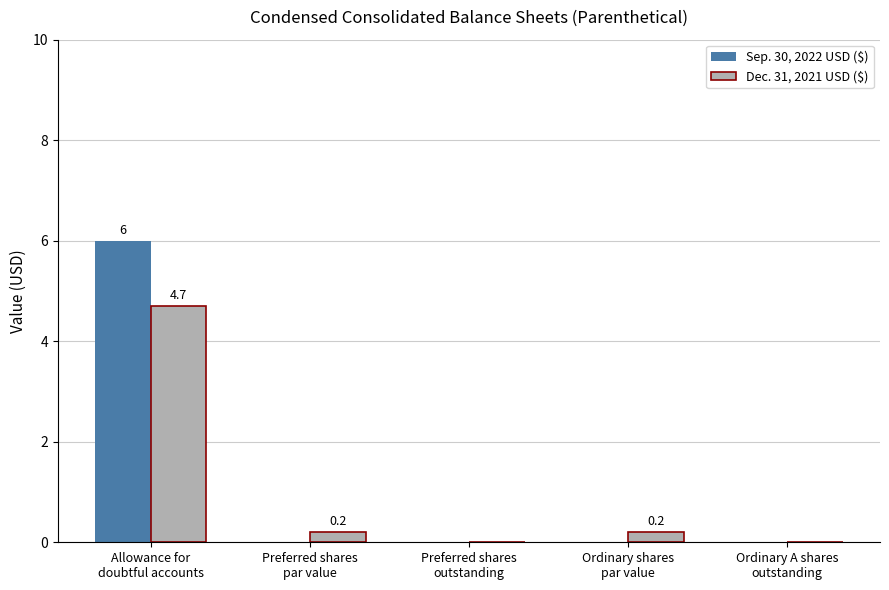

Reading left to right, extract all data points from this chart.

Sep. 30, 2022 USD ($): 6.0	0.0	0.0	0.0	0.0
Dec. 31, 2021 USD ($): 4.7	0.2	0.0	0.2	0.0